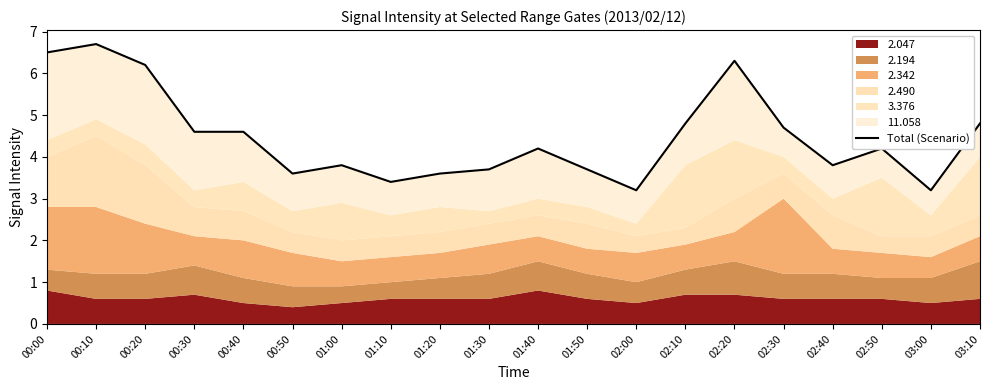

Reading left to right, what are all the values shown in this chart?

6.5	6.7	6.2	4.6	4.6	3.6	3.8	3.4	3.6	3.7	4.2	3.7	3.2	4.8	6.3	4.7	3.8	4.2	3.2	4.8